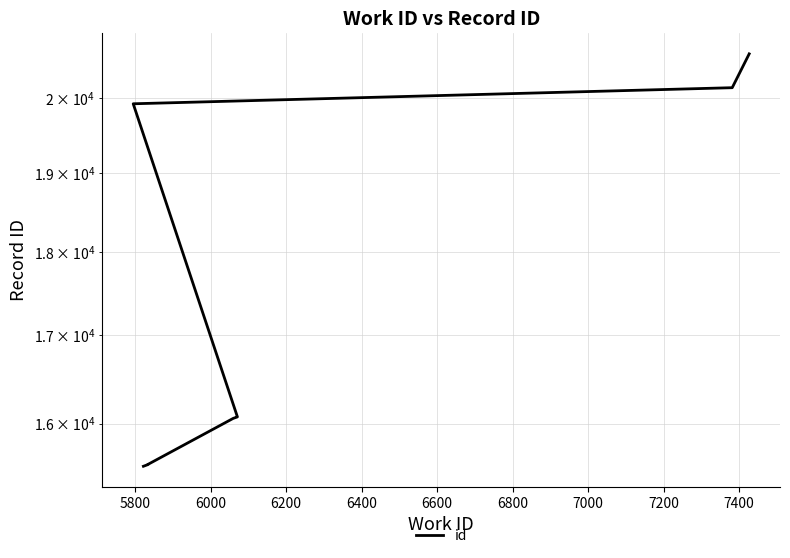

What is the change in value from 6000 to 6800?

+4365